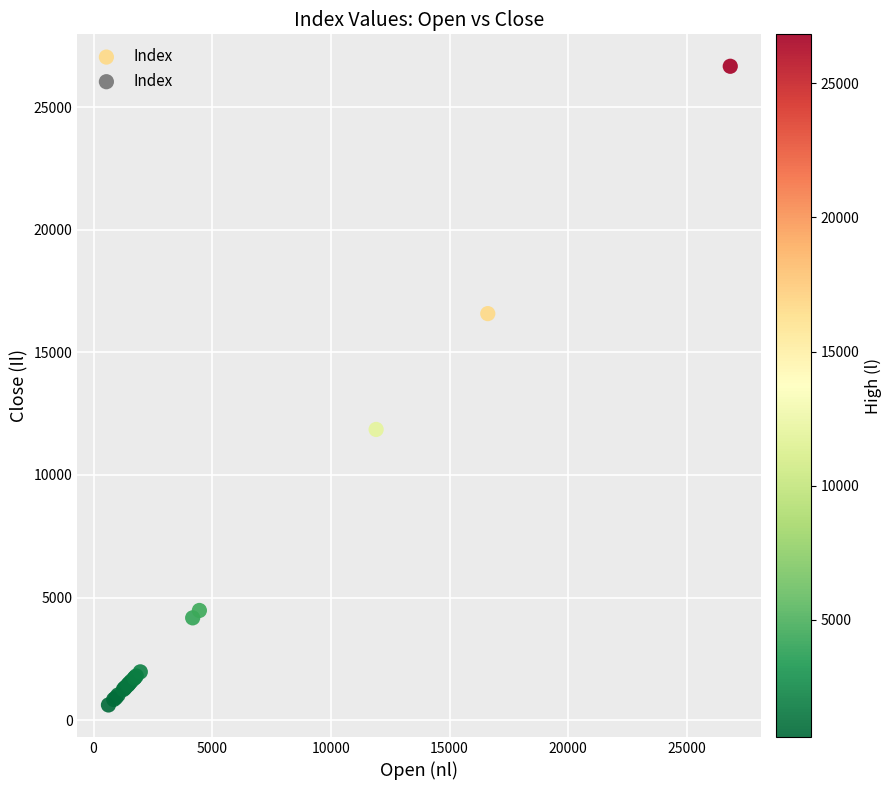

What Y value in the scatter plot is closest to 13640?

11853.9